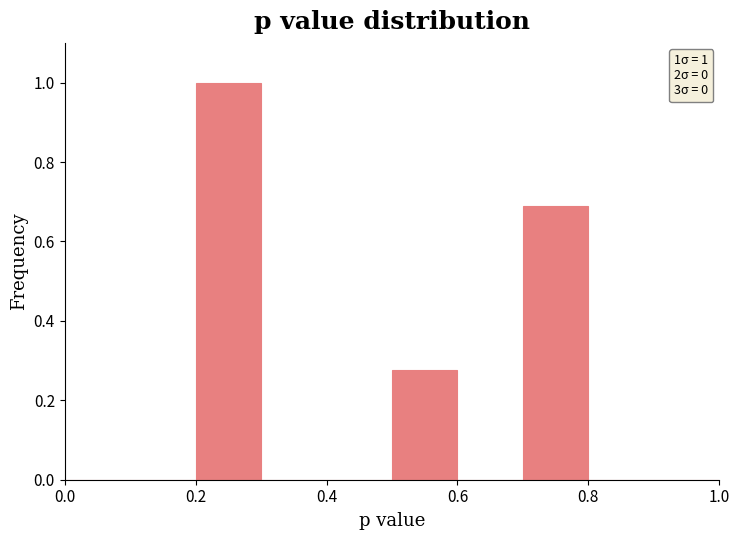

Over which range of the x-axis is the bar tallest?

0.2 to 0.3